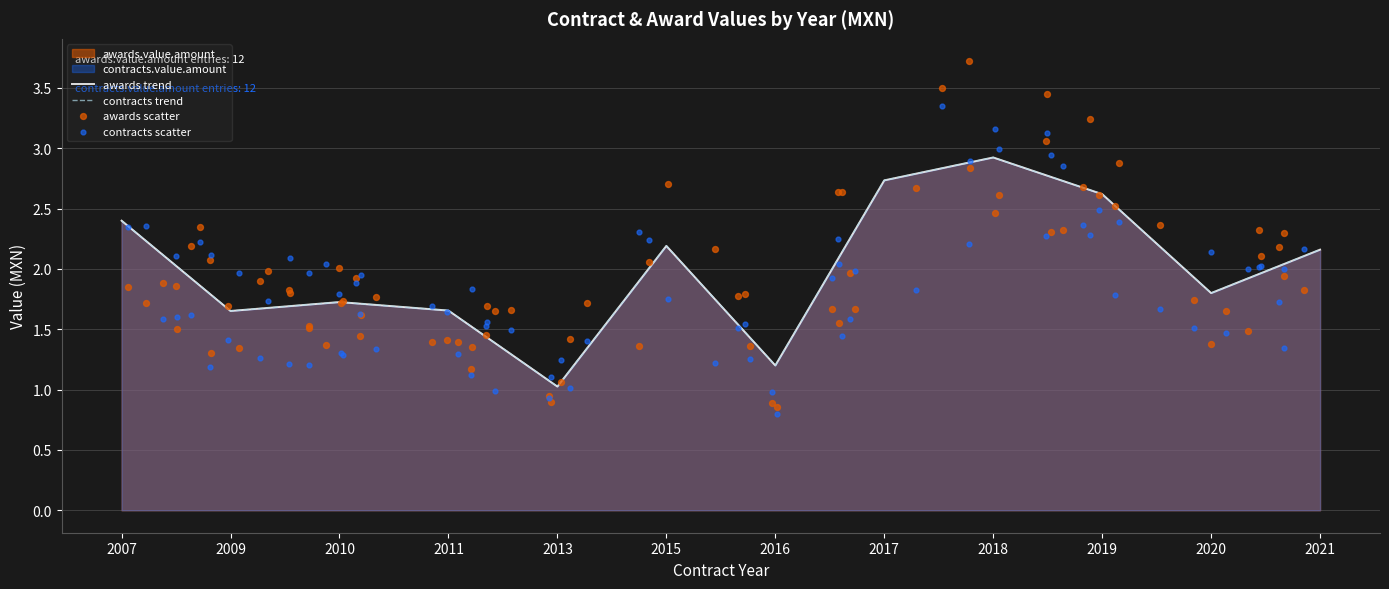

Which series has the widest spread of Y values?

awards.value.amount